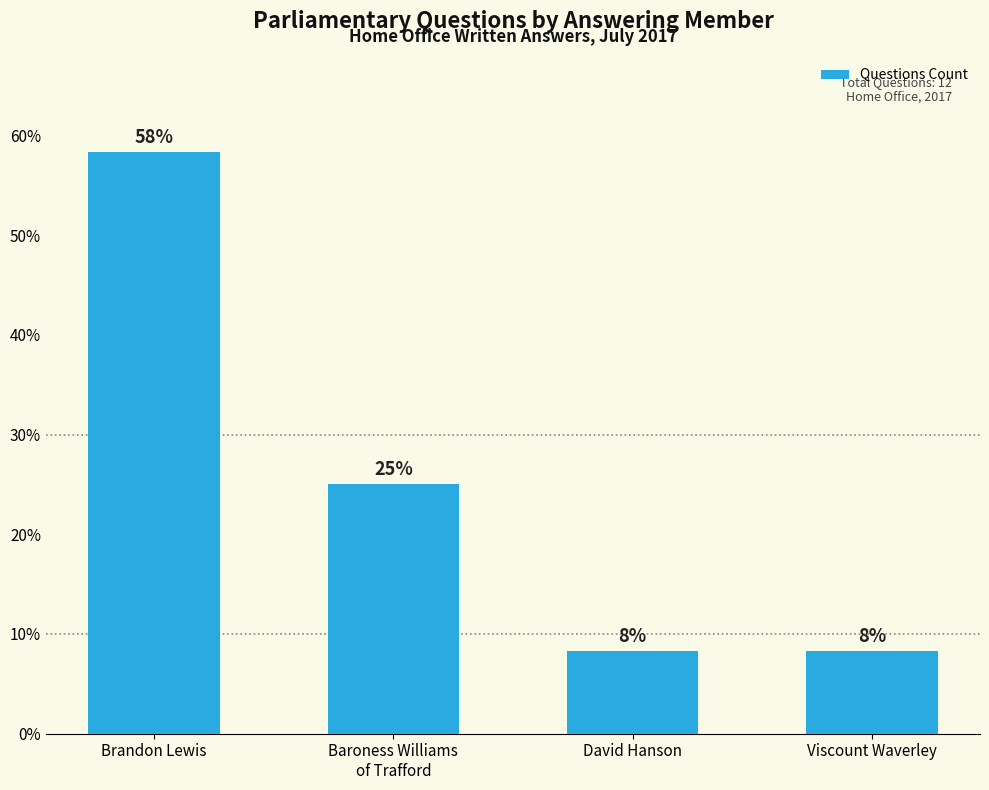

What is the value of the 2nd bar from the left?

25.0